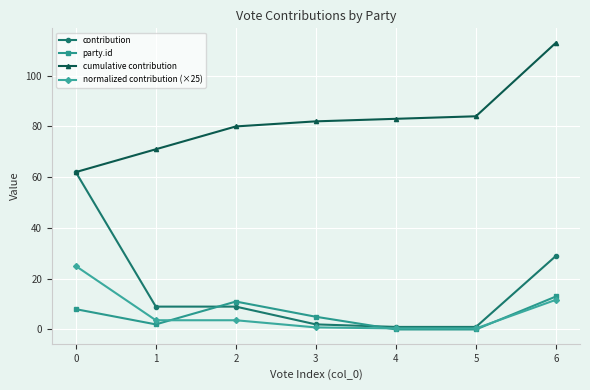

What is the maximum value for normalized contribution (×25)?

25.0